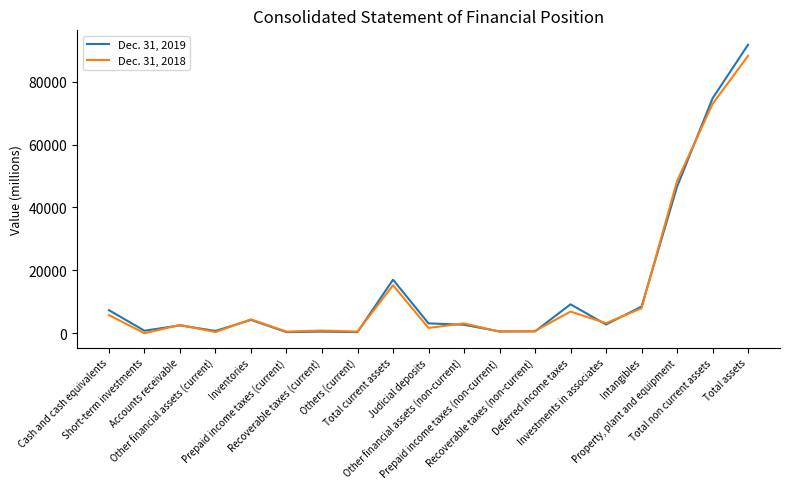

Which series has the largest range (max minus min)?

Dec. 31, 2019